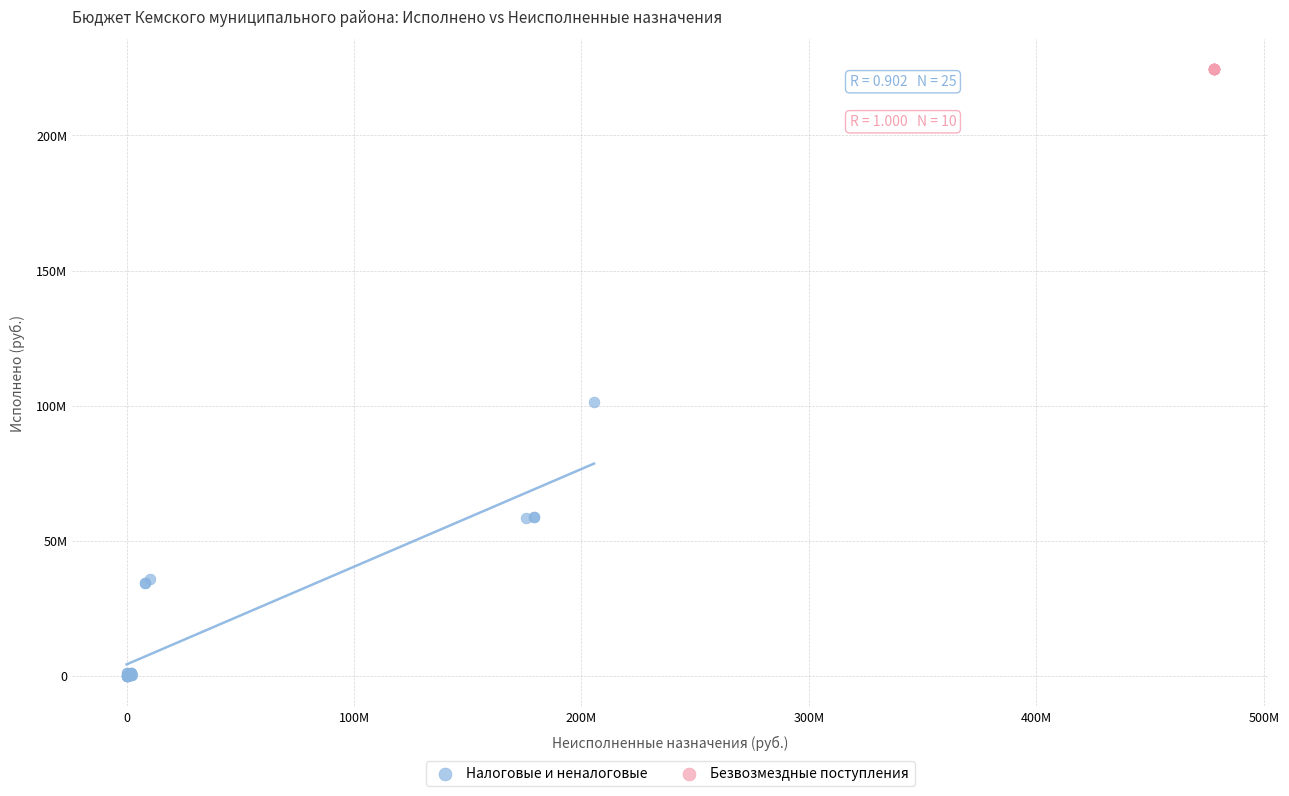

What are all the series names shown in the legend?

Налоговые и неналоговые, Безвозмездные поступления